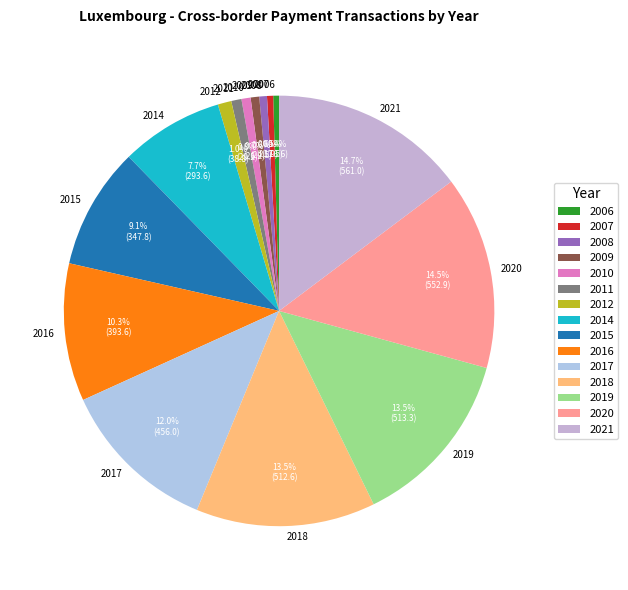

Is there a majority slice in this chart?

No